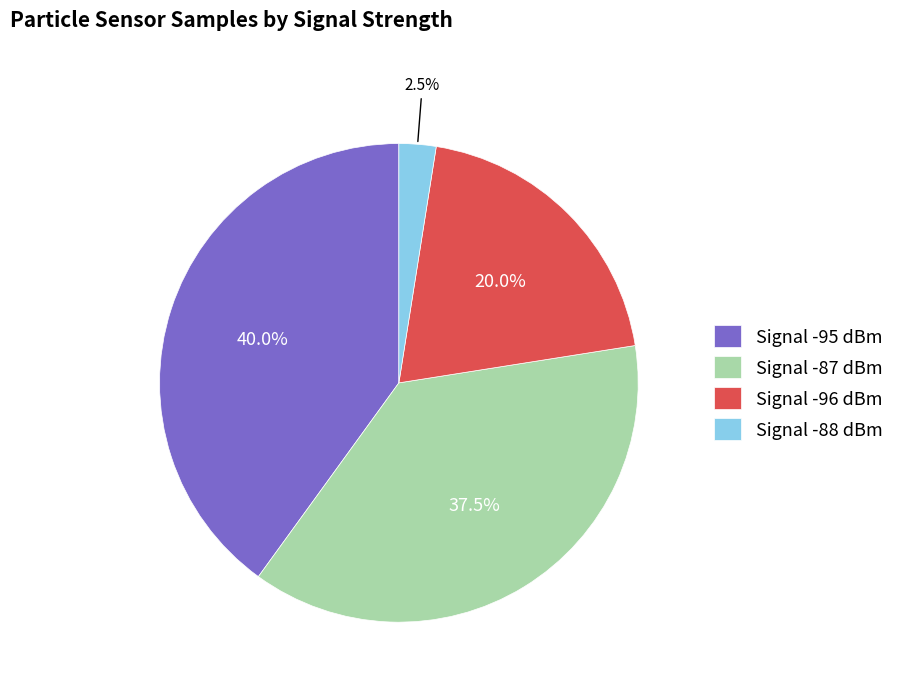

What portion of the pie excludes Signal -96 dBm?

80.0%